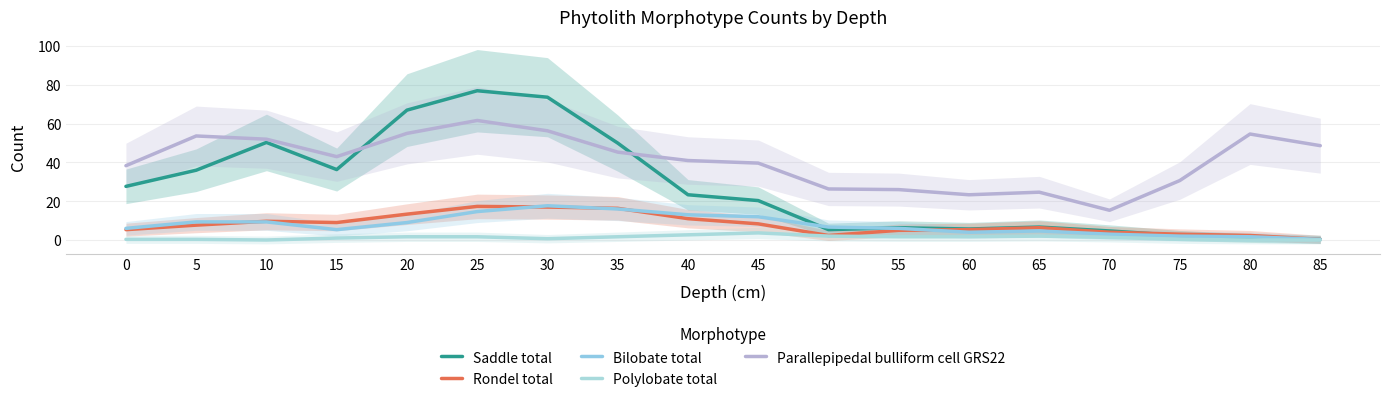

Which series has the largest total across all categories?

Parallepipedal bulliform cell GRS22